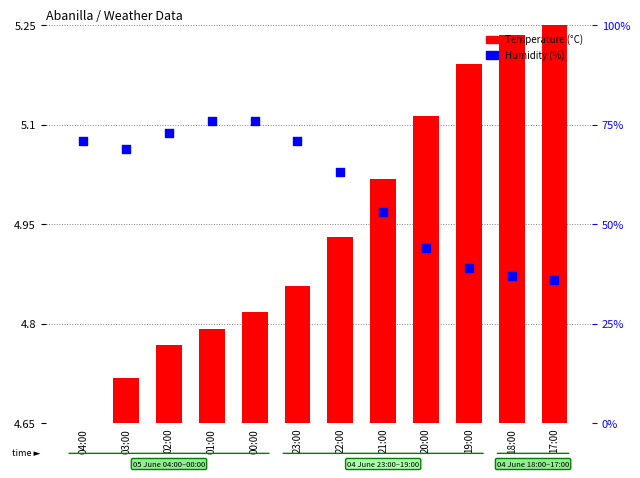

Is the value of Humidity (%) at 21:00 greater than the value of Temperature (°C) at 18:00?

Yes